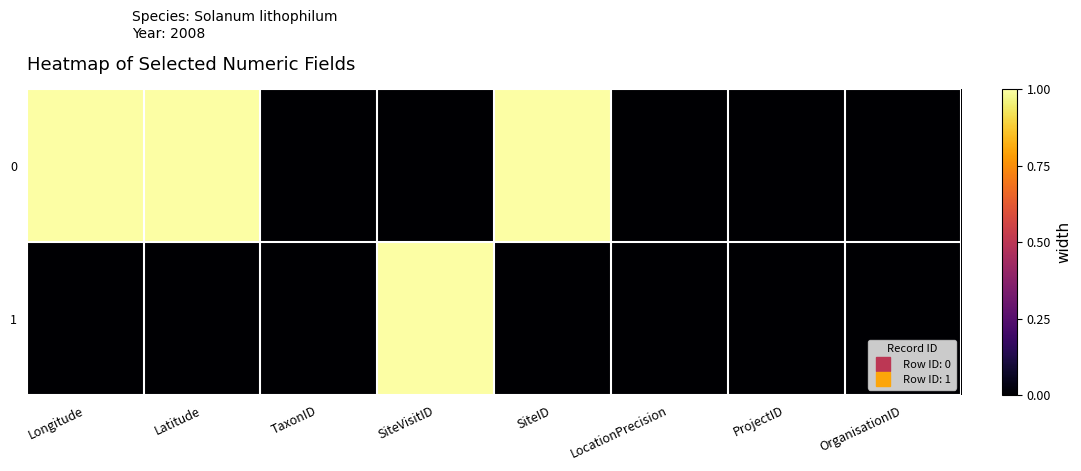

Rank the series at TaxonID from highest to lowest value.

0, 1